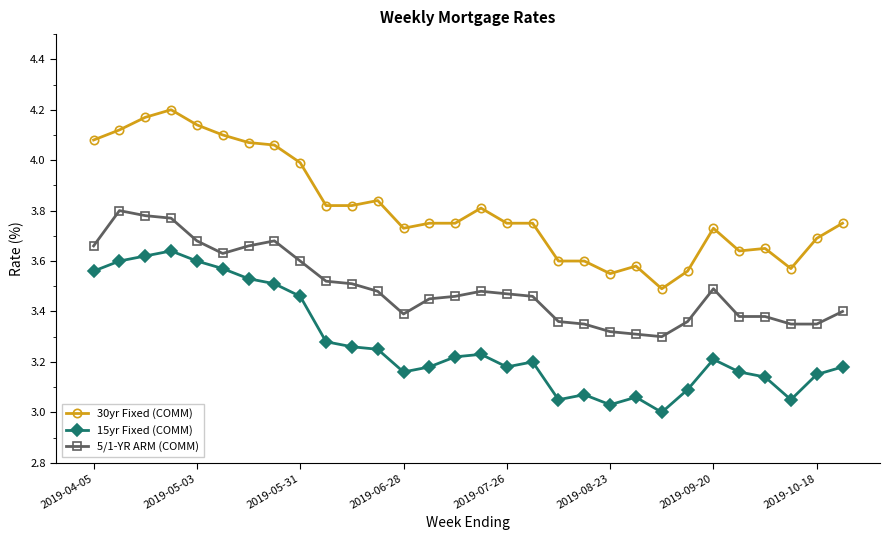

List the series in order of their overall mean, lowest first.

15yr Fixed (COMM), 5/1-YR ARM (COMM), 30yr Fixed (COMM)